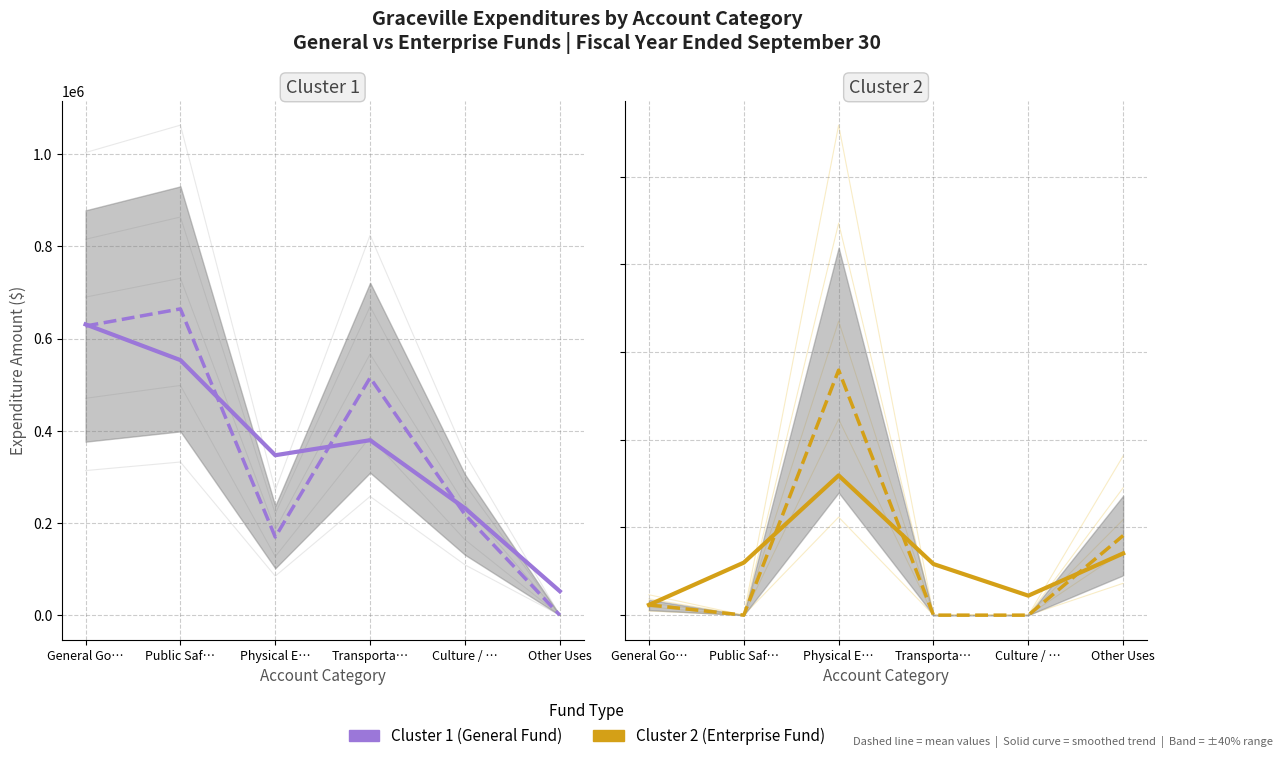

What is the label of the 3rd point from the right?

Transporta…